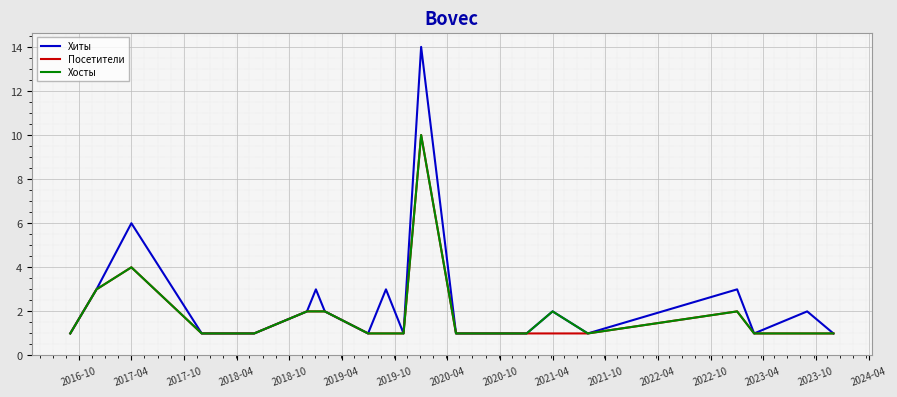

Which series has the largest range (max minus min)?

Хиты